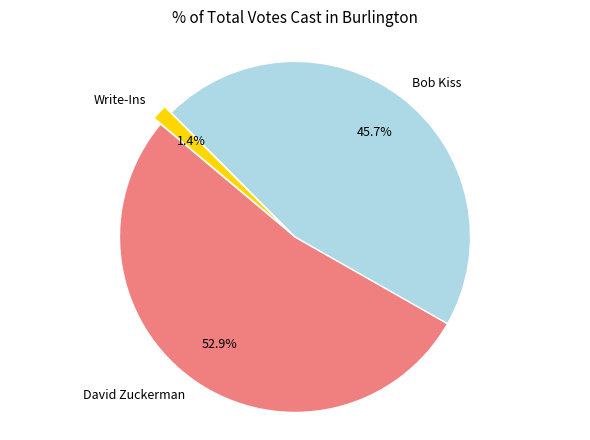

Count the number of slices in the pie.

3